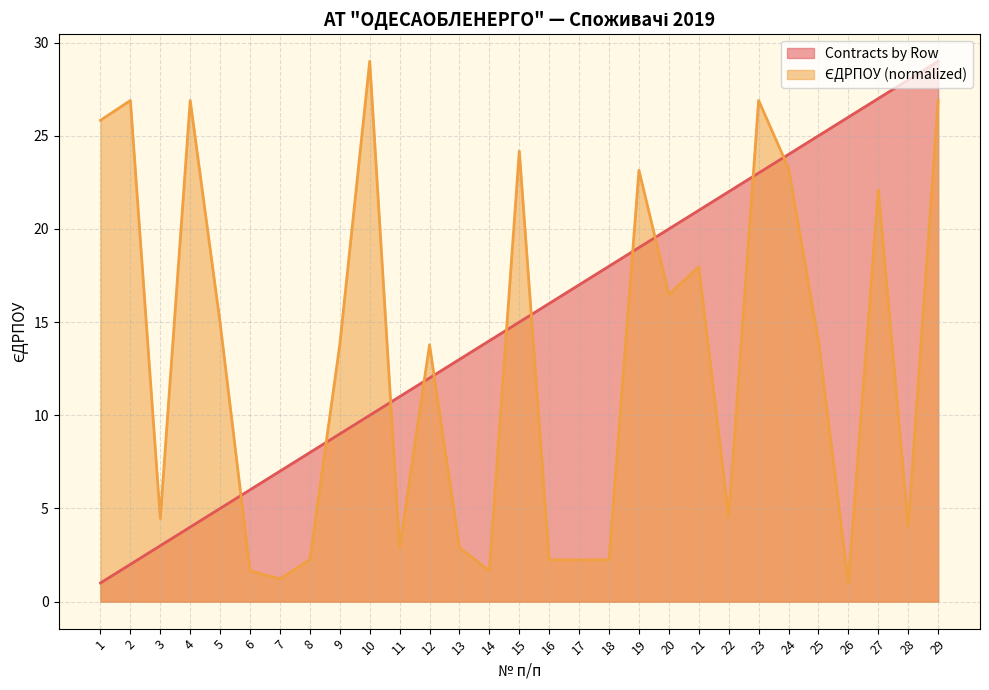

What is the value of the ЄДРПОУ (normalized) point at the 14th from the left?

1.7